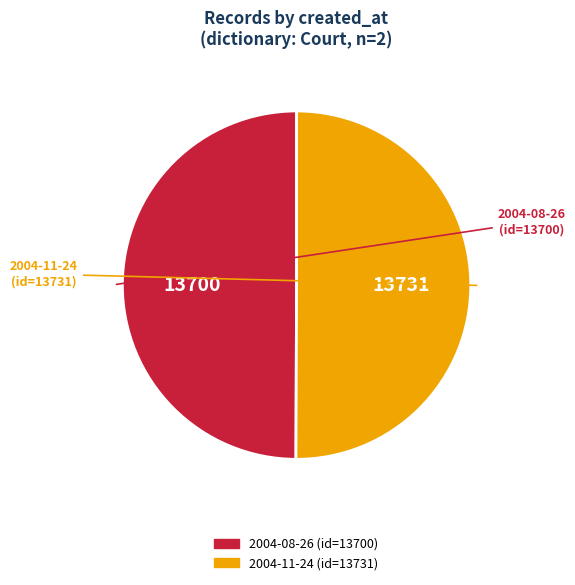

Combined, do 2004-08-26 and 2004-11-24 account for over 50%?

Yes